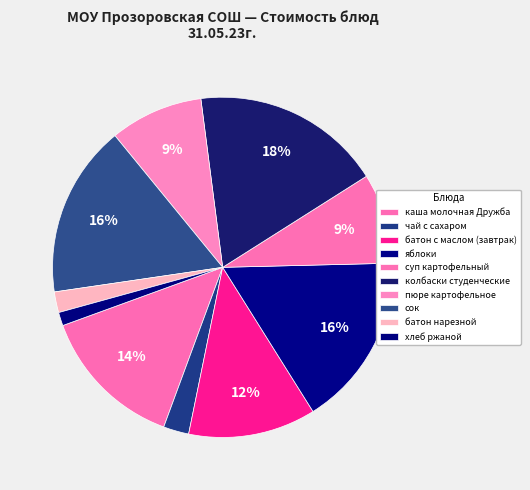

How many segments does this pie chart have?

10